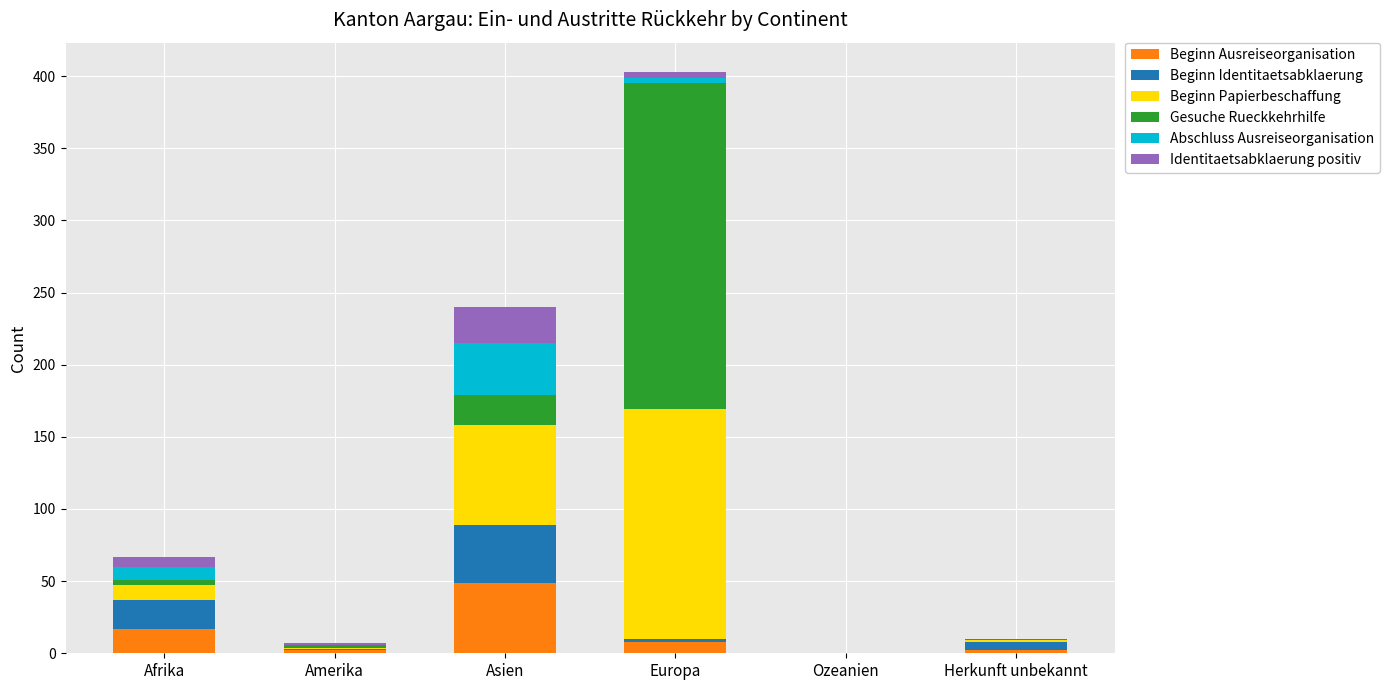

How many data points does each series have?

6